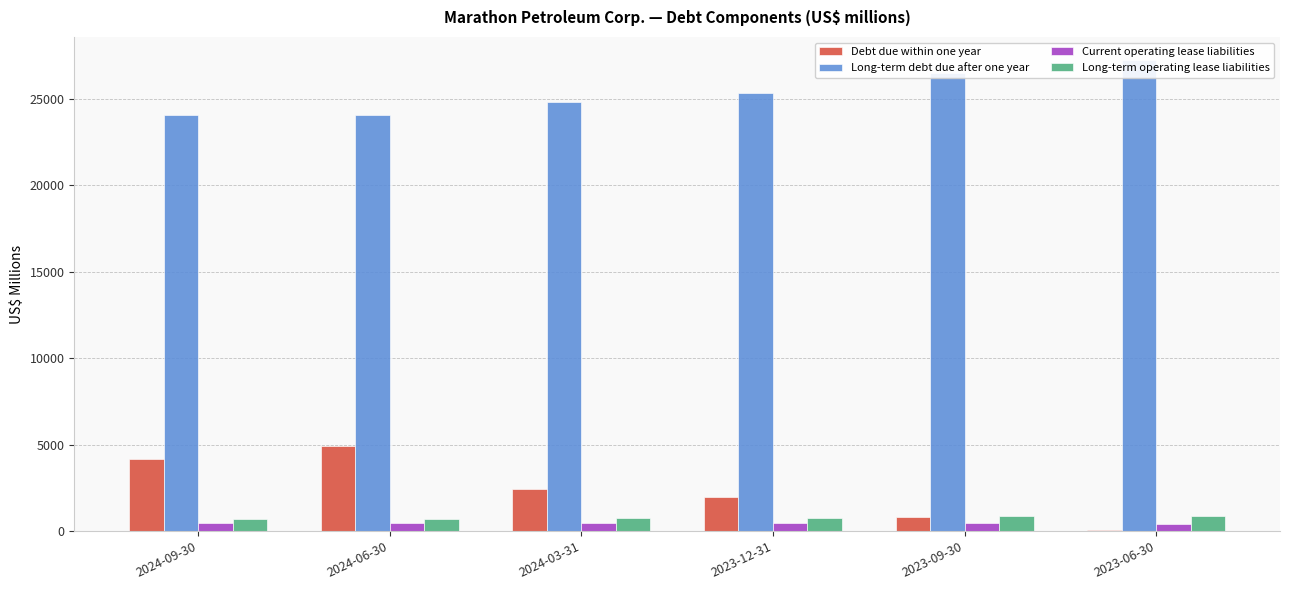

What are all the series names shown in the legend?

Debt due within one year, Long-term debt due after one year, Current operating lease liabilities, Long-term operating lease liabilities